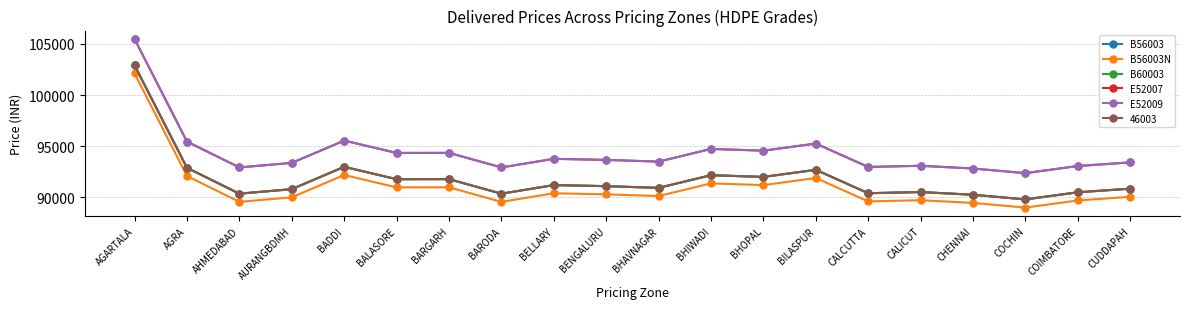

Is it true that E52009 equals 93488 at BHAVNAGAR?

True